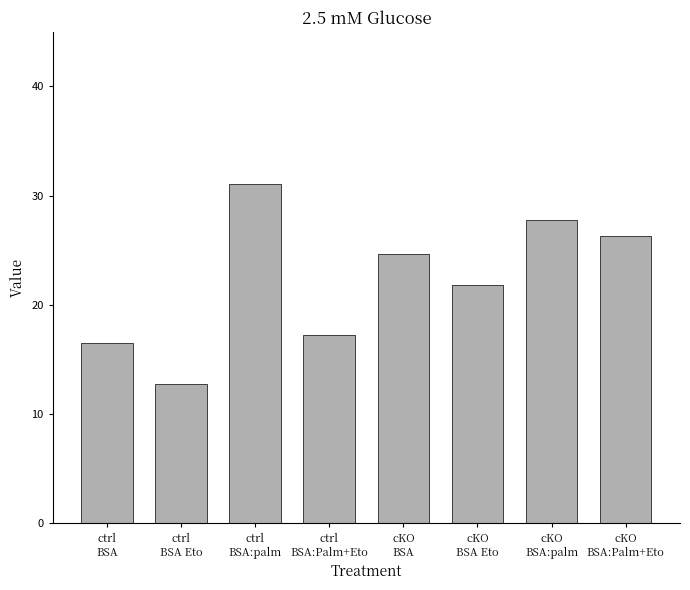

Rank the categories by value from highest to lowest.

ctrl
BSA:palm, cKO
BSA:palm, cKO
BSA:Palm+Eto, cKO
BSA, cKO
BSA Eto, ctrl
BSA:Palm+Eto, ctrl
BSA, ctrl
BSA Eto